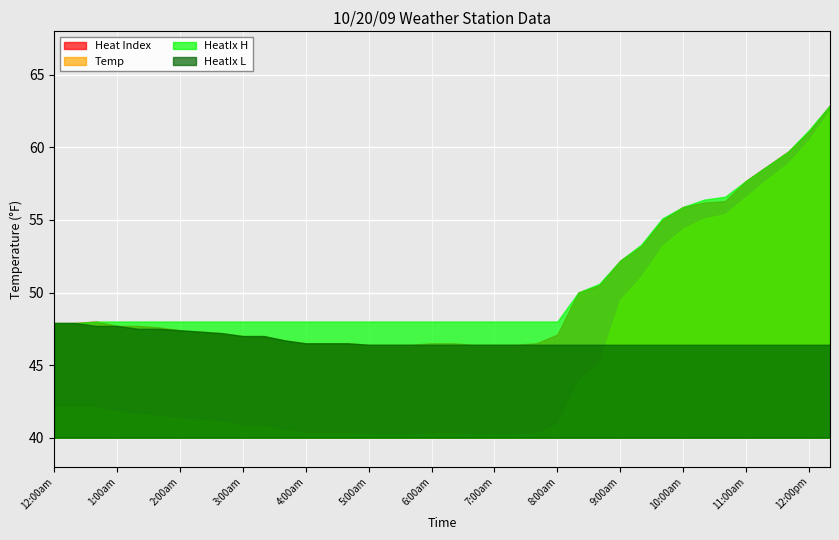

What position from the right is 9:40am?

9